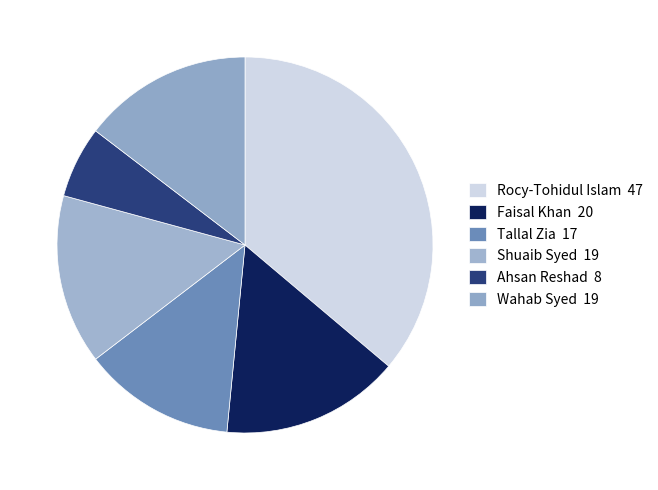

How many slices are in this pie chart?

6